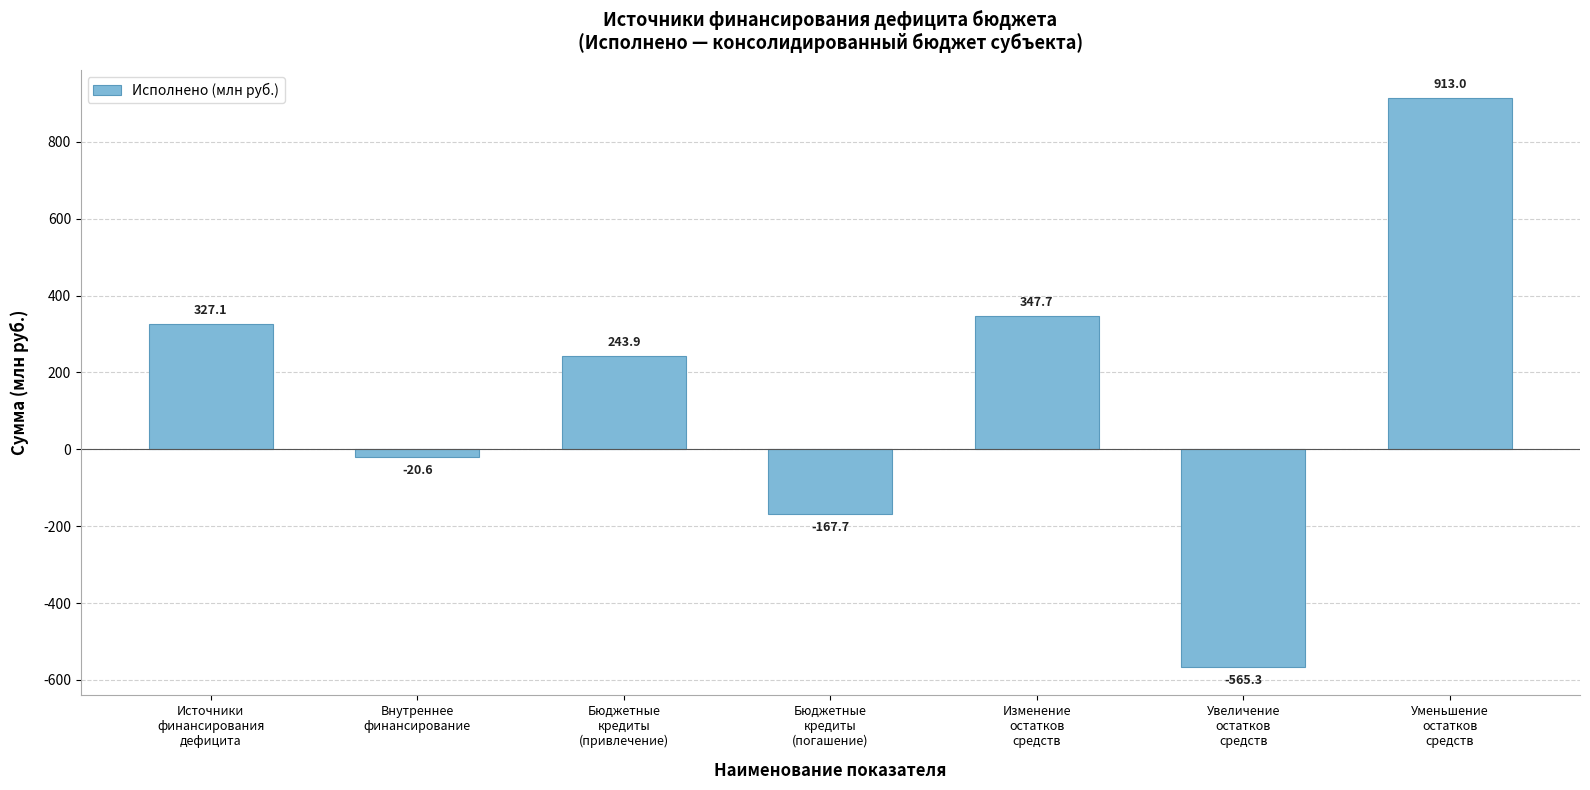

Rank the categories by value from lowest to highest.

Увеличение
остатков
средств, Бюджетные
кредиты
(погашение), Внутреннее
финансирование, Бюджетные
кредиты
(привлечение), Источники
финансирования
дефицита, Изменение
остатков
средств, Уменьшение
остатков
средств